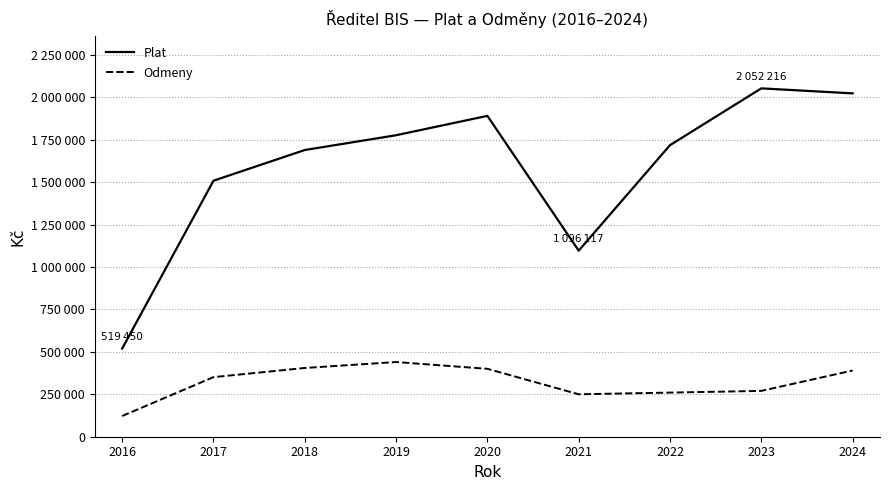

Does the chart have visible grid lines?

Yes